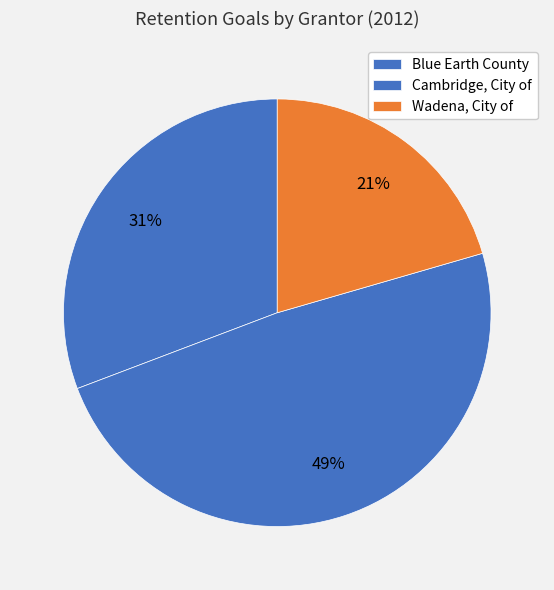

To the nearest percent, what percentage of the pie is Blue Earth County?

31%